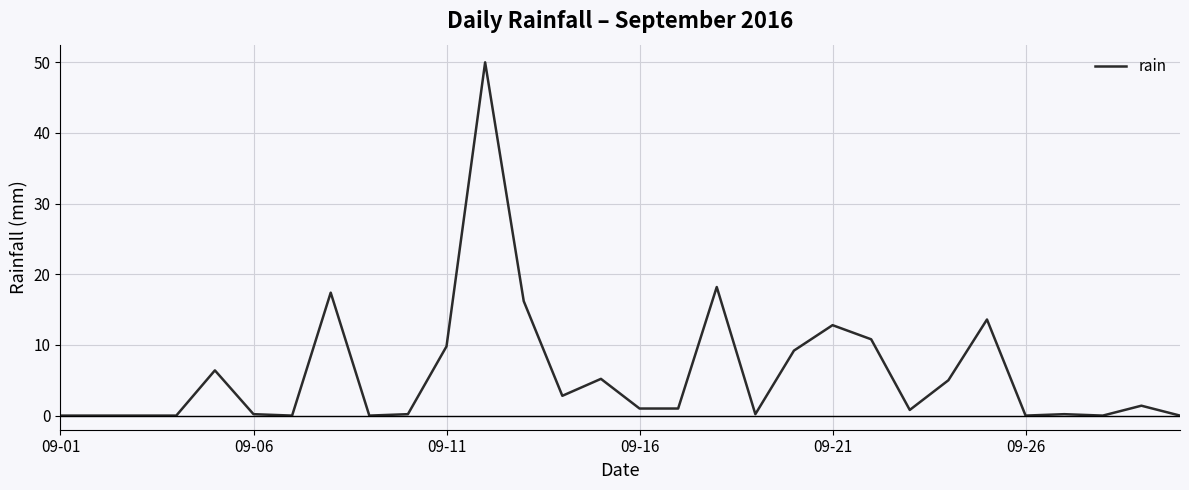

What is the average value?

6.1